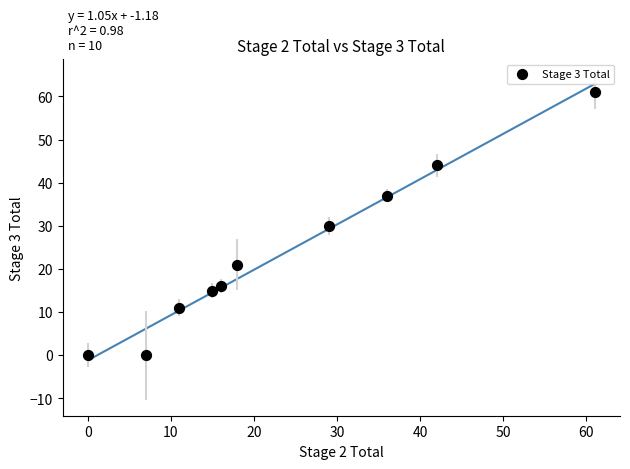

What is the range of Y values (max minus min)?

61